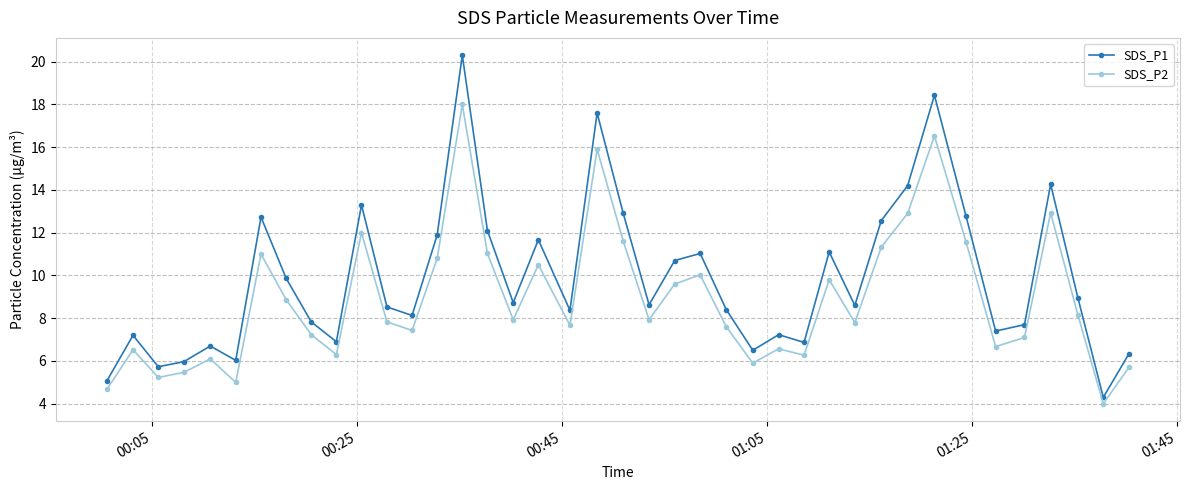

List the series in order of their overall mean, highest first.

SDS_P1, SDS_P2